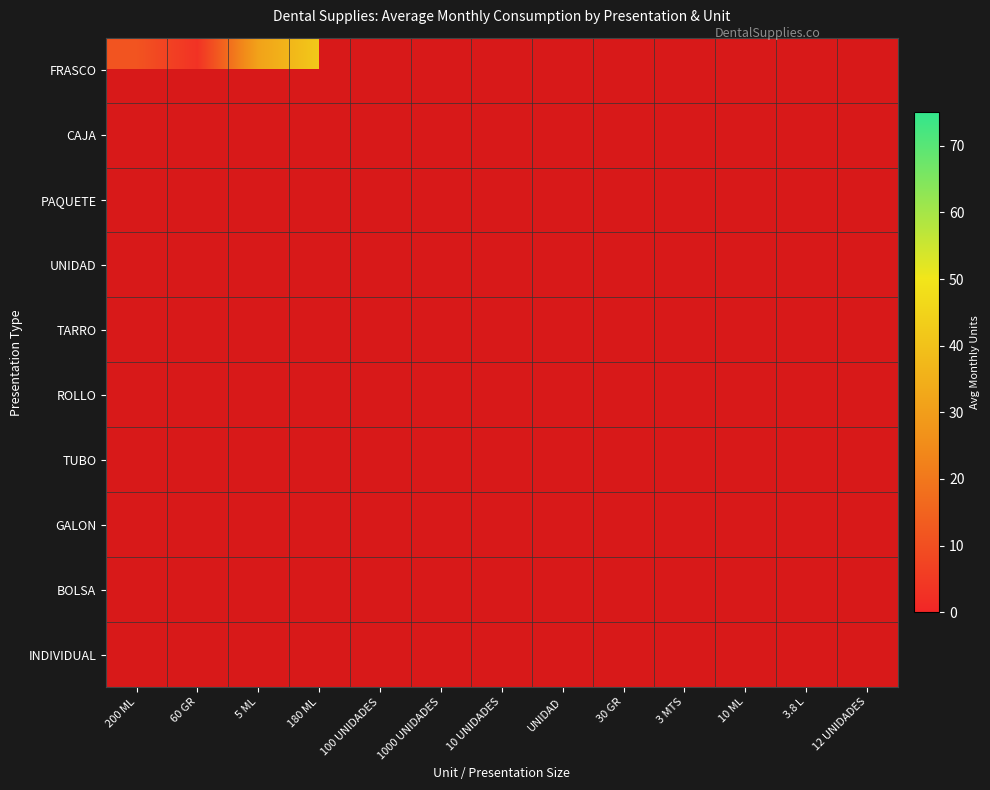

At which category does the chart reach its minimum across all series?

100 UNIDADES